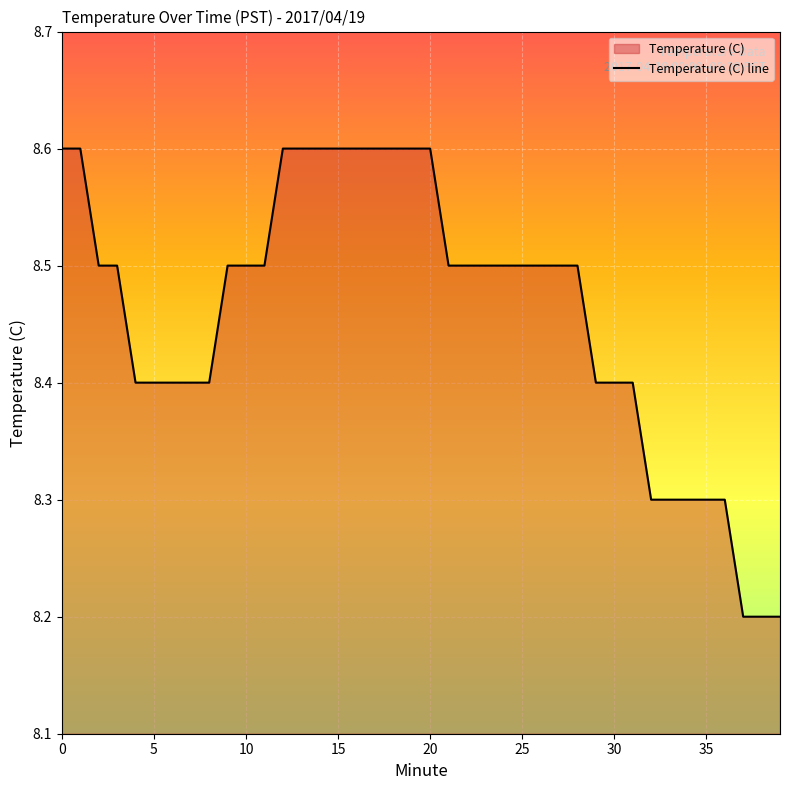

Which label corresponds to the smallest value in the chart?

37